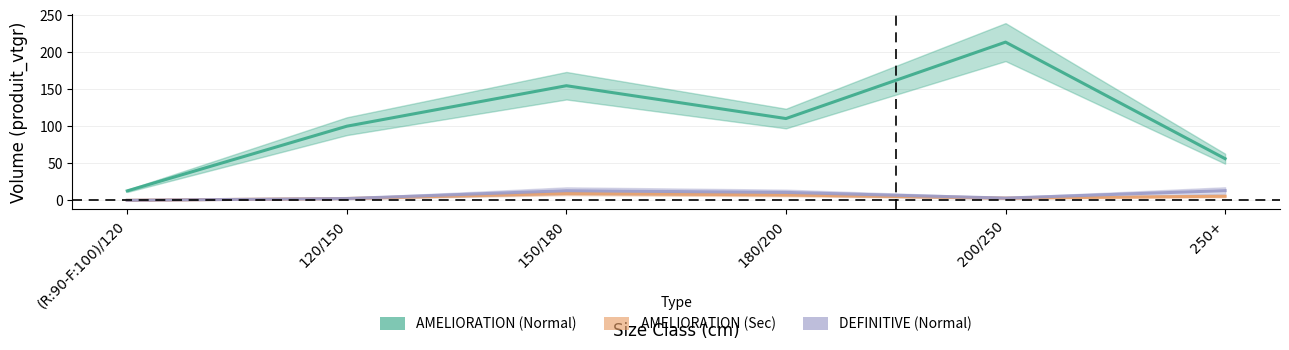

How many lines are shown in the chart?

3